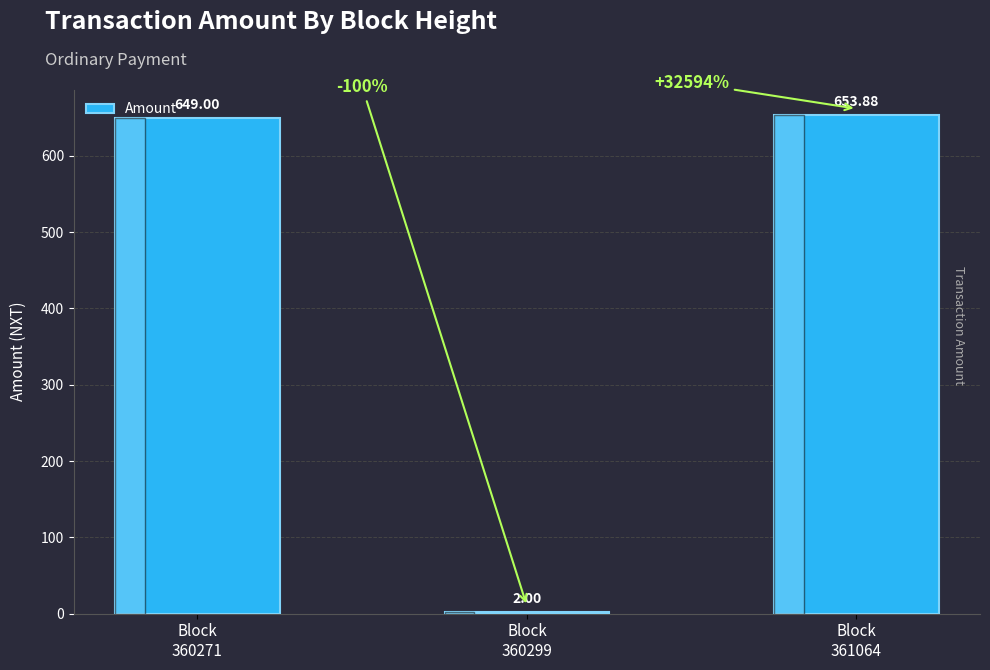

Reading left to right, list all the values displayed in this chart.

649.0	2.0	653.9